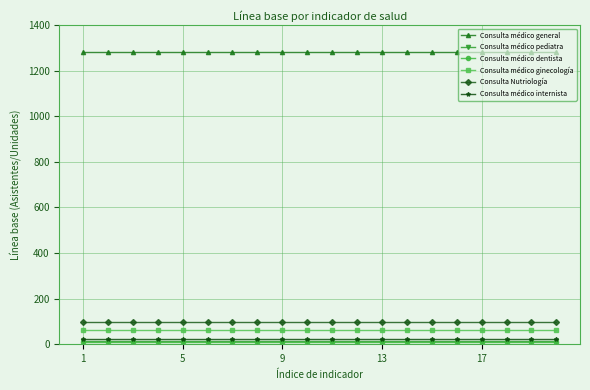

What is the lowest value of the Consulta médico ginecología series?

60